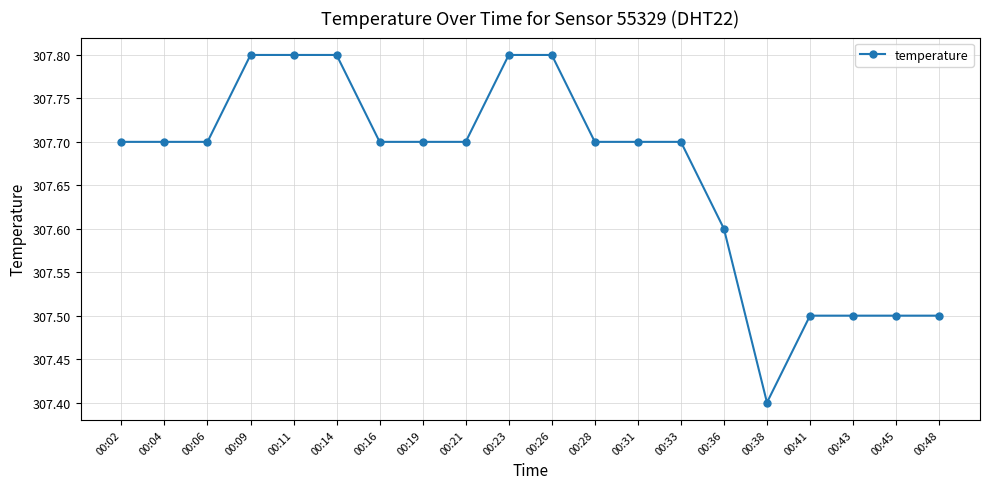

Approximately how many times larger is the value at 00:09 compared to 00:04?

1.0